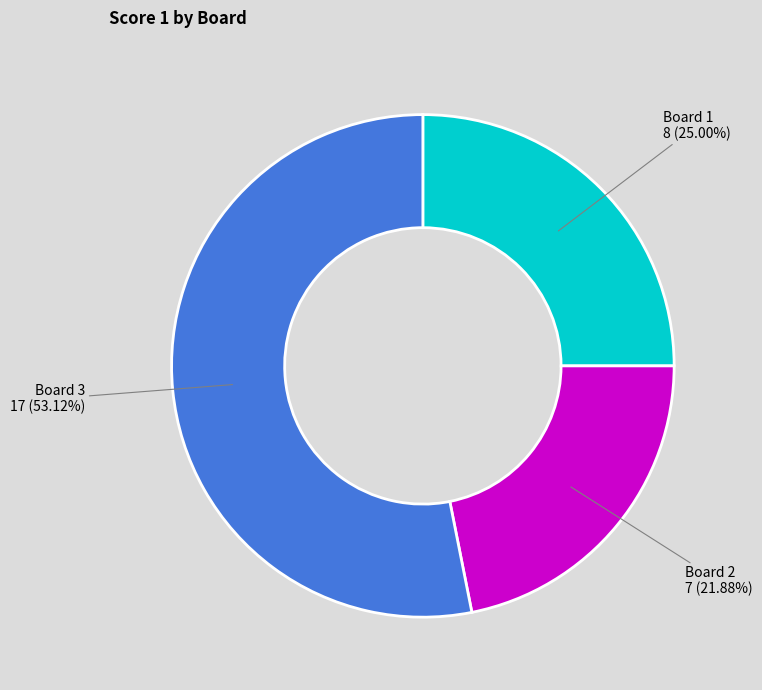

Is there a majority slice in this chart?

Yes